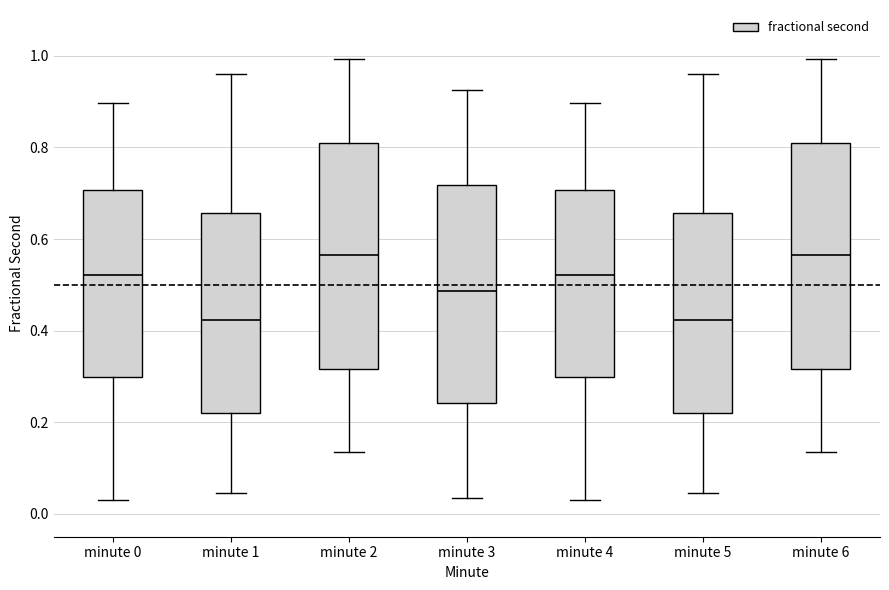

Reading left to right, read every box against the y-axis: the position of its median line, the range the box covers, and the ends of its whiskers. The values are not printed on the chart, so give them approximately, as read against the axis.

minute 0: median 0.52, box 0.30 to 0.70, whiskers 0.02 to 0.90
minute 1: median 0.42, box 0.22 to 0.66, whiskers 0.04 to 0.96
minute 2: median 0.56, box 0.32 to 0.80, whiskers 0.14 to 1.00
minute 3: median 0.48, box 0.24 to 0.72, whiskers 0.04 to 0.92
minute 4: median 0.52, box 0.30 to 0.70, whiskers 0.02 to 0.90
minute 5: median 0.42, box 0.22 to 0.66, whiskers 0.04 to 0.96
minute 6: median 0.56, box 0.32 to 0.80, whiskers 0.14 to 1.00